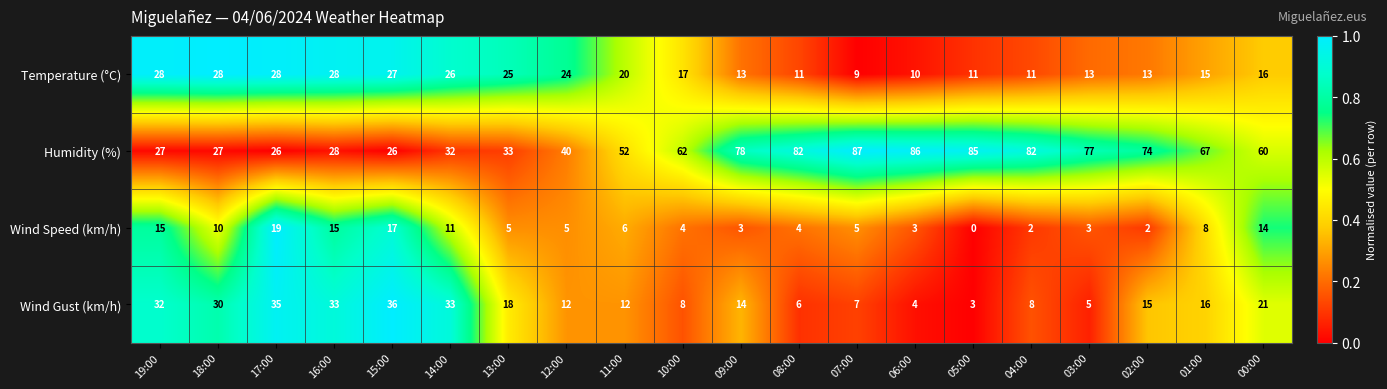

What is the spread (max minus min) of values at 02:00?

72